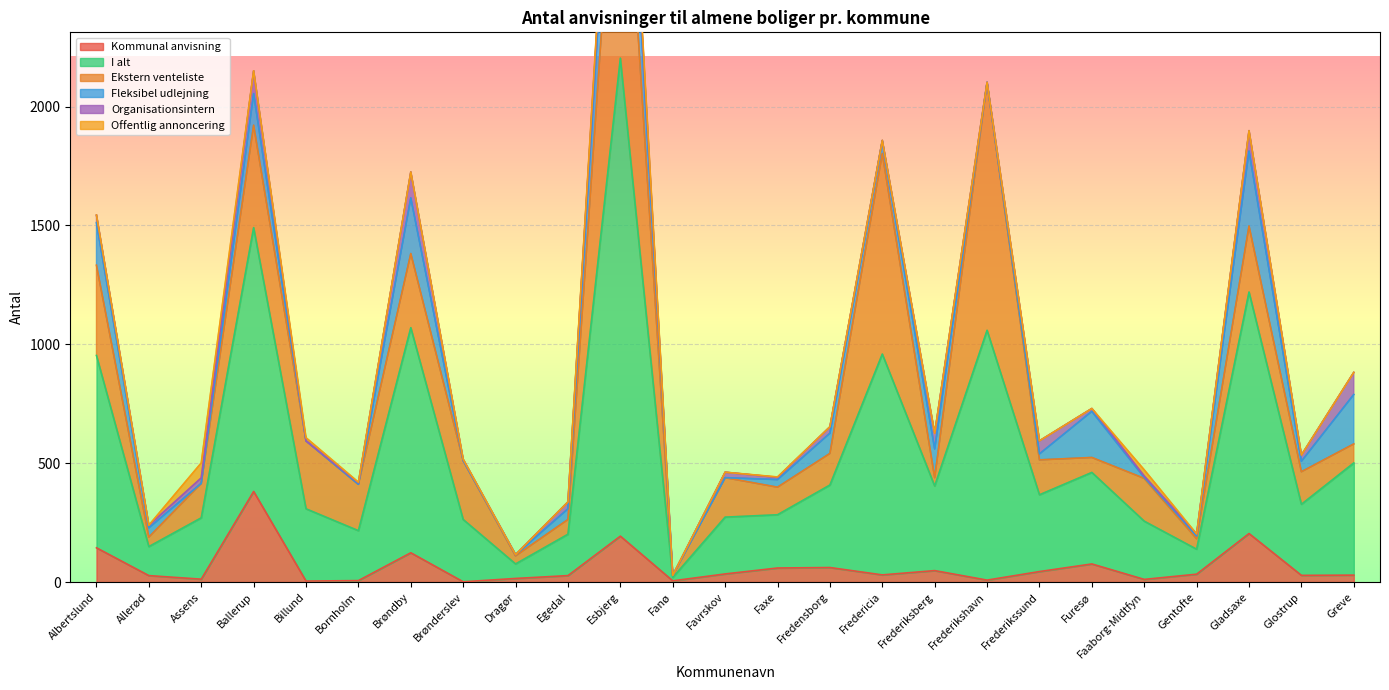

How many positive values does the Fleksibel udlejning series have?

18